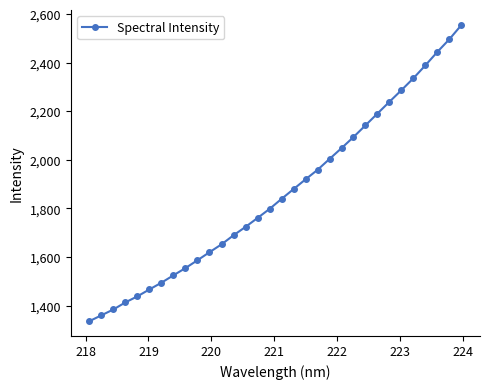

What is the maximum value shown in the chart?

2555.4